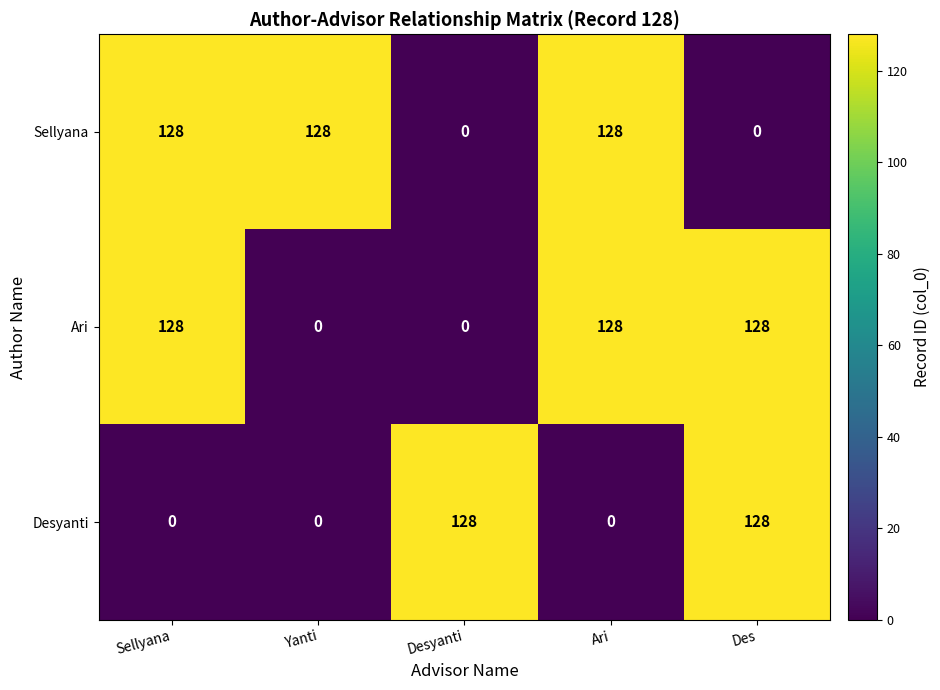

What is the approximate value of Ari at Des?

128